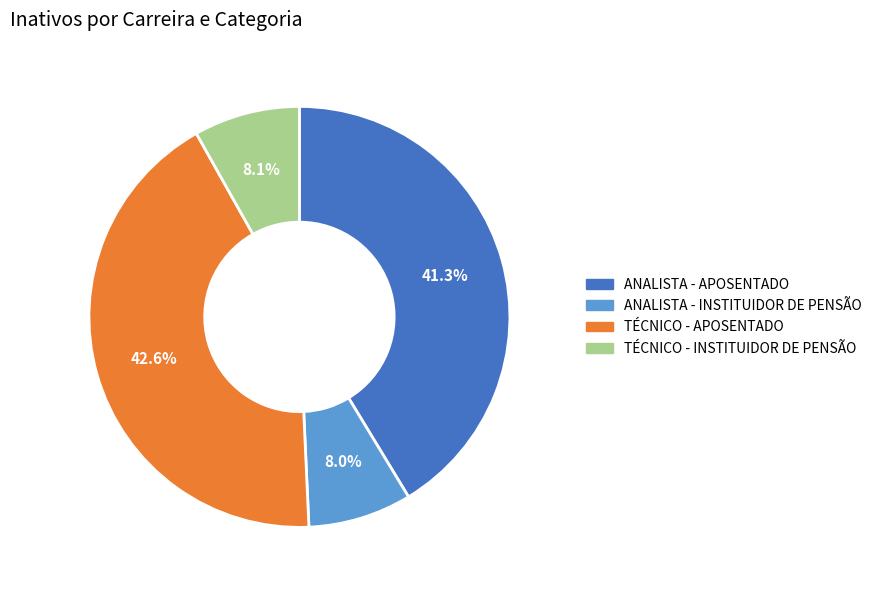

Does any single category account for the majority?

No